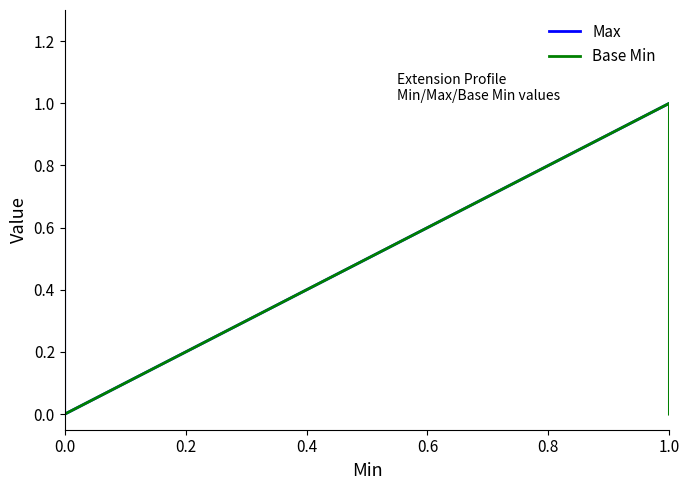

True or false: Max and Base Min intersect in this chart.

False